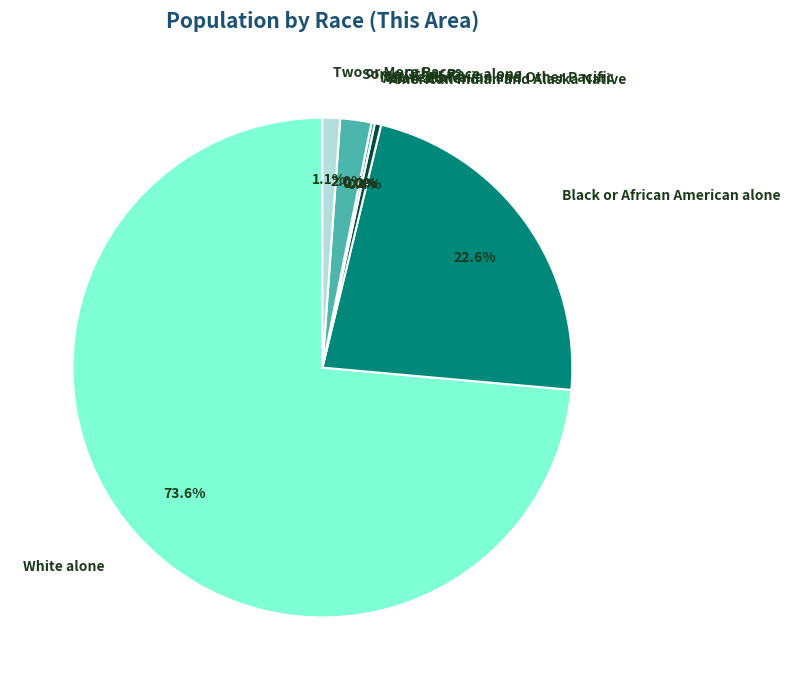

Does any single category account for the majority?

Yes